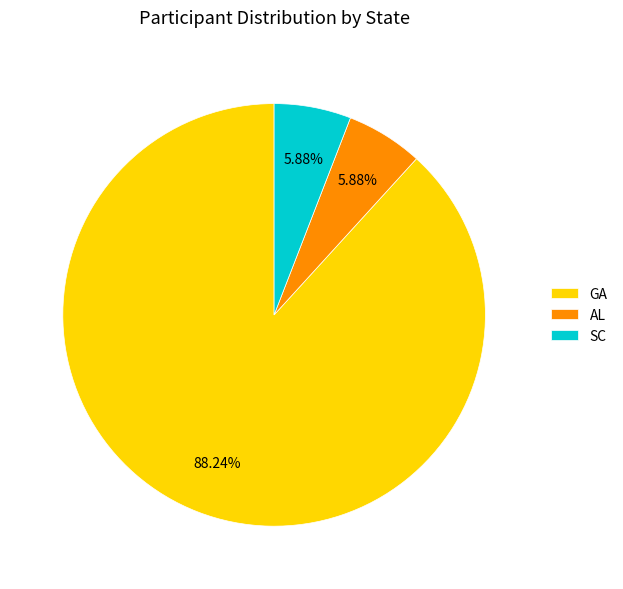

Which has a higher value, GA or AL?

GA